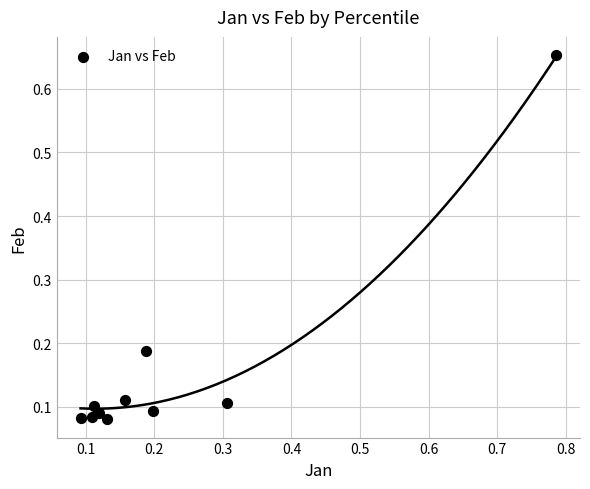

What is the range of Y values (max minus min)?

0.6